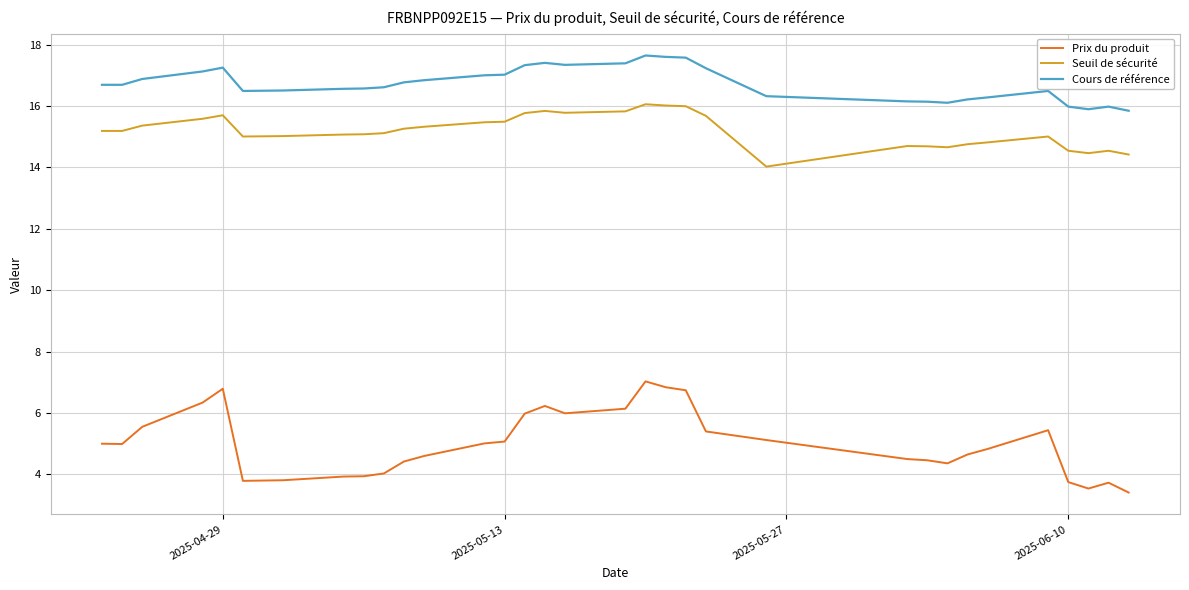

True or false: Seuil de sécurité and Cours de référence cross at least once.

False